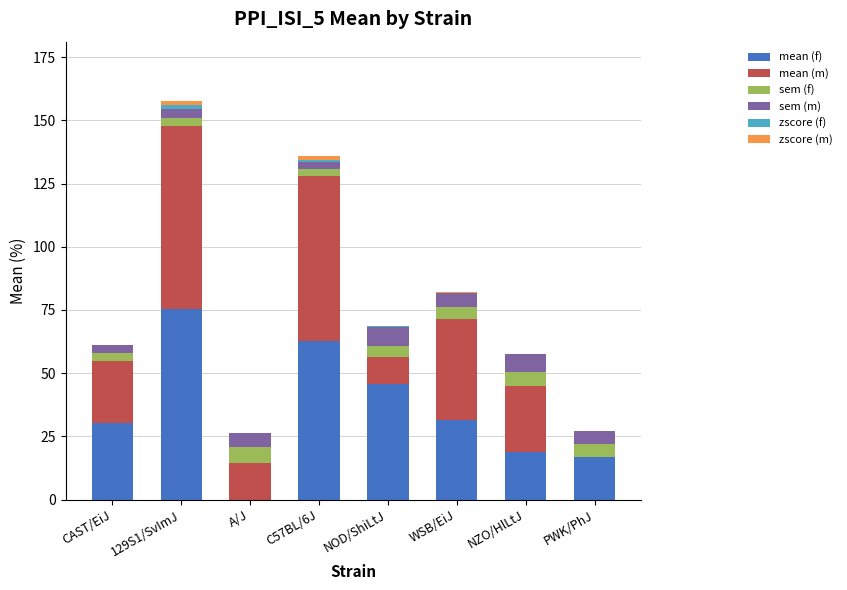

At which category is the sum across all series the highest?

129S1/SvImJ